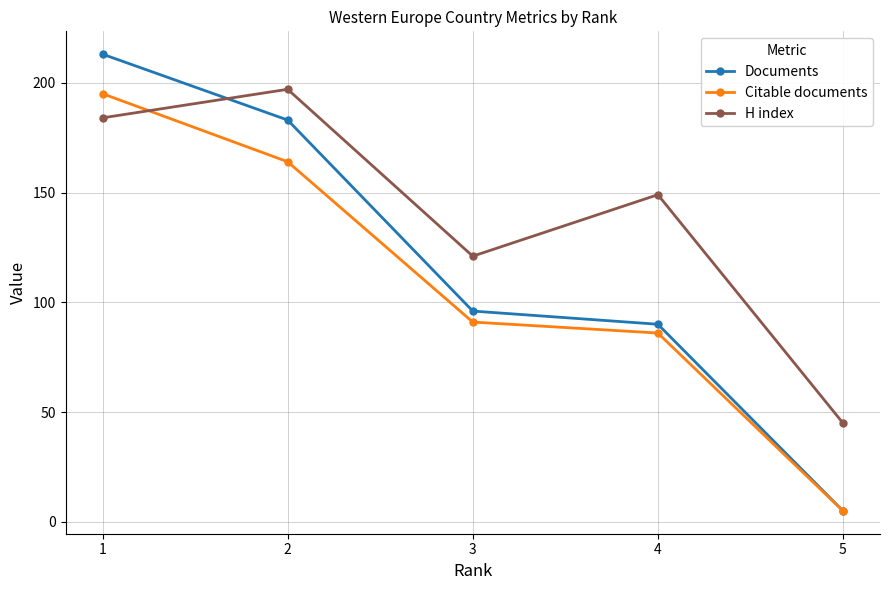

Reading right to left, list all the values displayed in this chart.

Documents: 5	90	96	183	213
Citable documents: 5	86	91	164	195
H index: 45	149	121	197	184